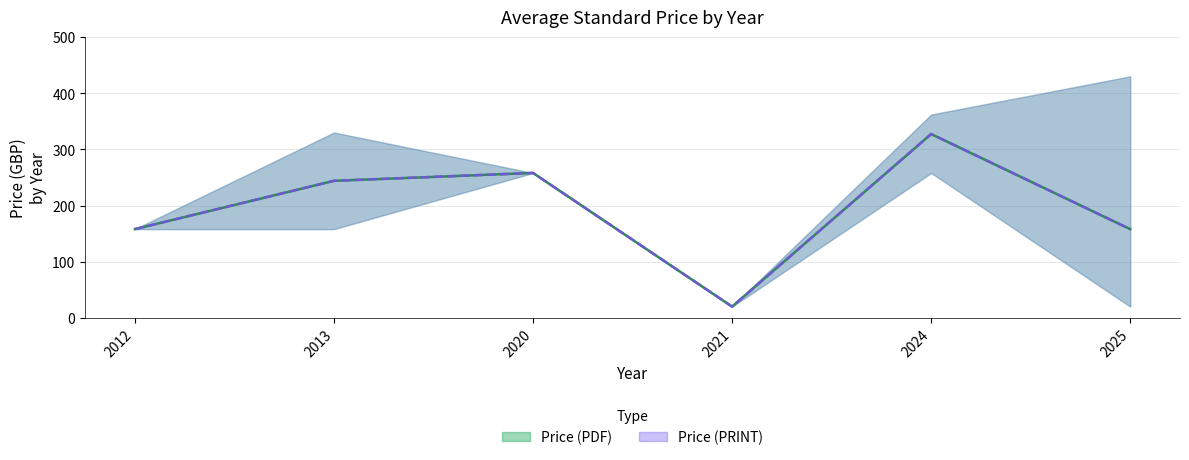

Between 2020 and 2025, which is larger?

2020